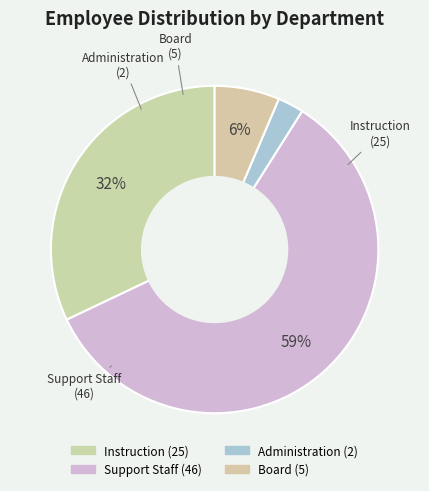

Between Instruction and Support Staff, which is larger?

Support Staff